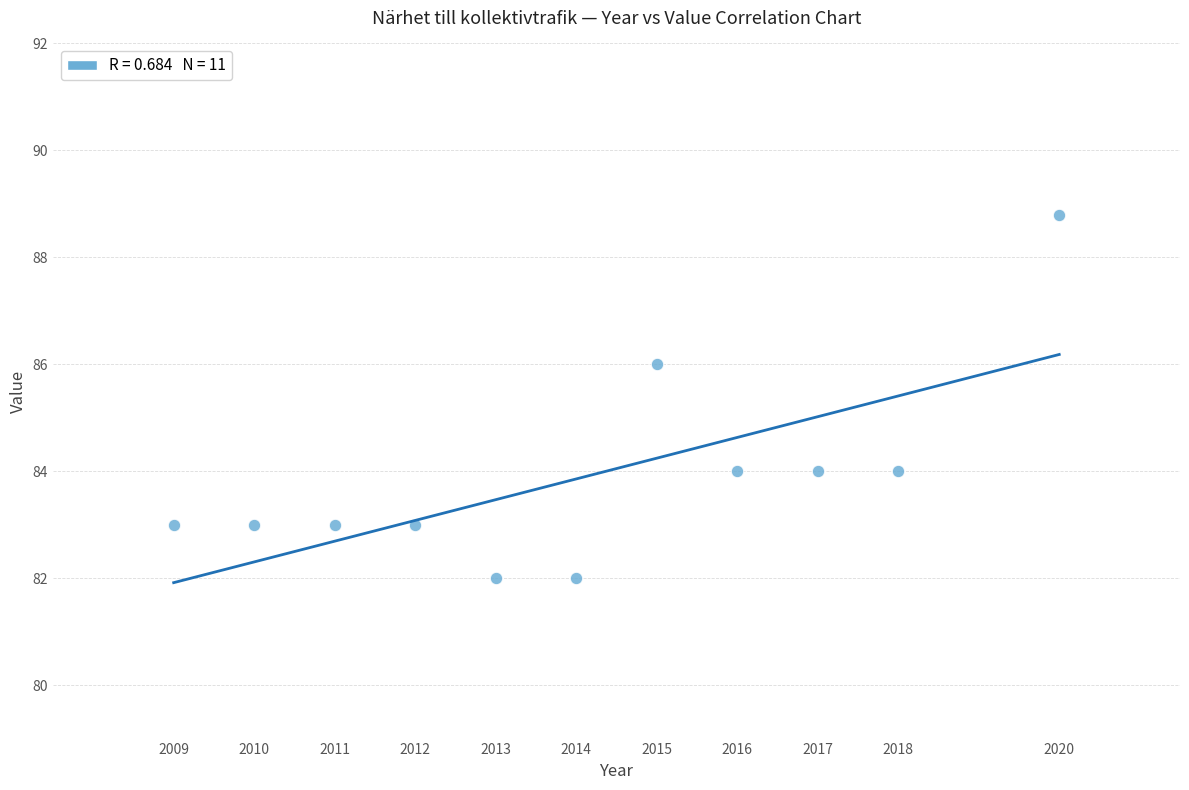

What is the average Y value?

83.9